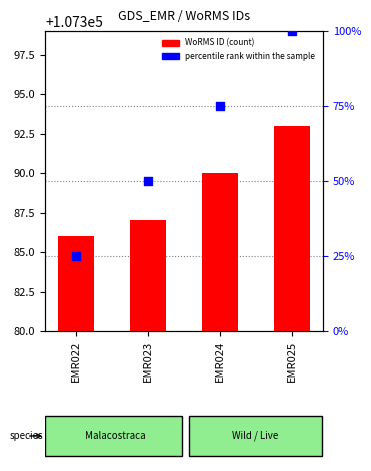

At which category is the sum across all series the highest?

EMR025